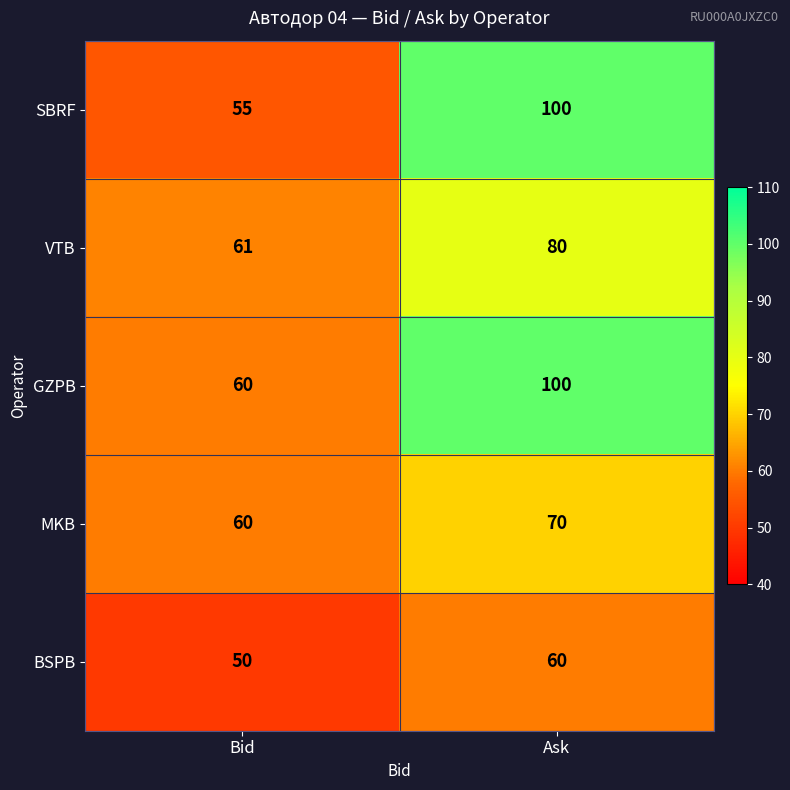

The BSPB series shows 60 at Ask. True or false?

True